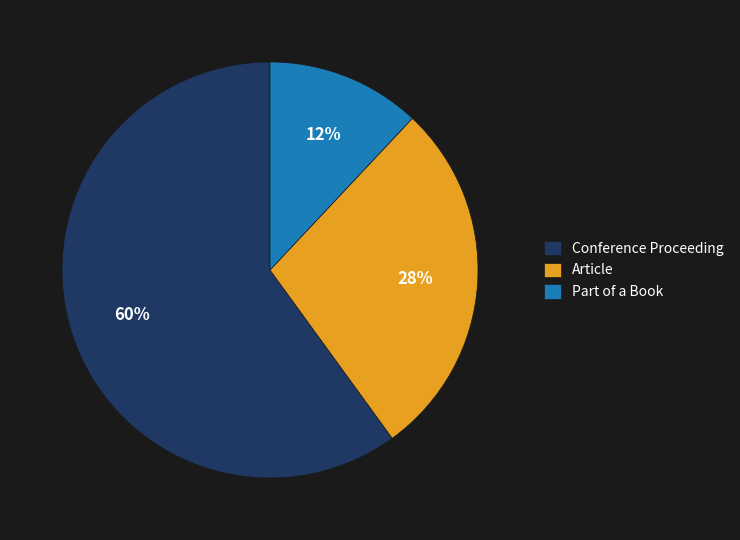

Rank the categories by value from lowest to highest.

Part of a Book, Article, Conference Proceeding